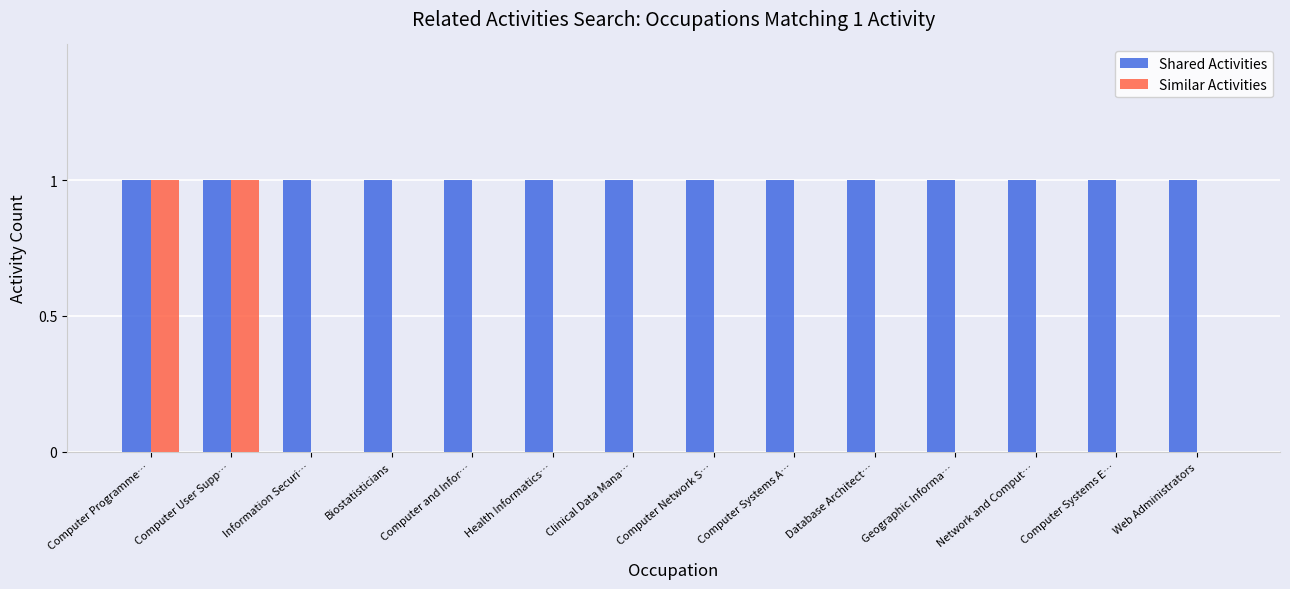

Which series has the largest total across all categories?

Shared Activities